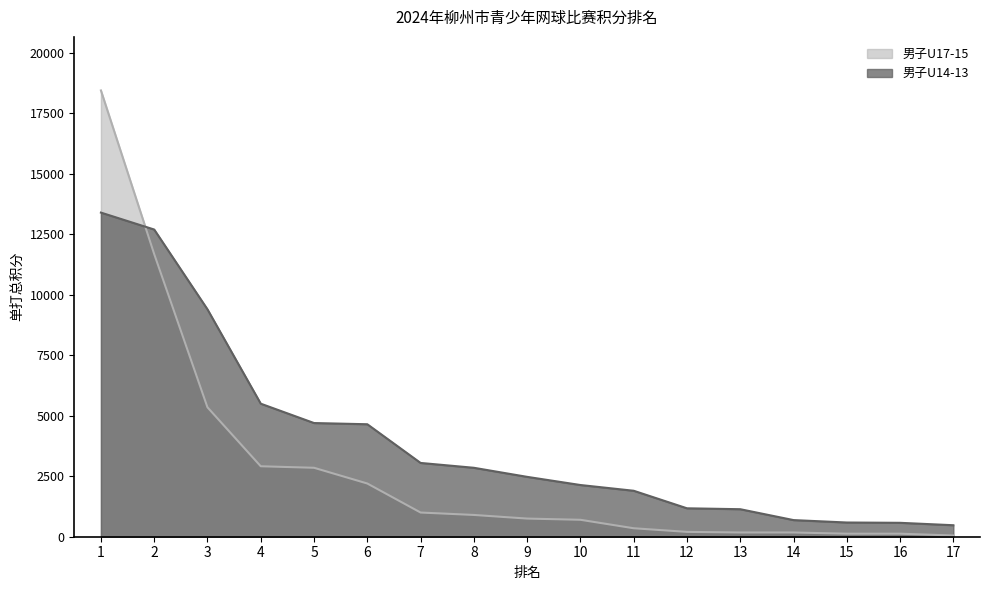

True or false: 男子U14-13 has a value of 3050.0 at 7.

True